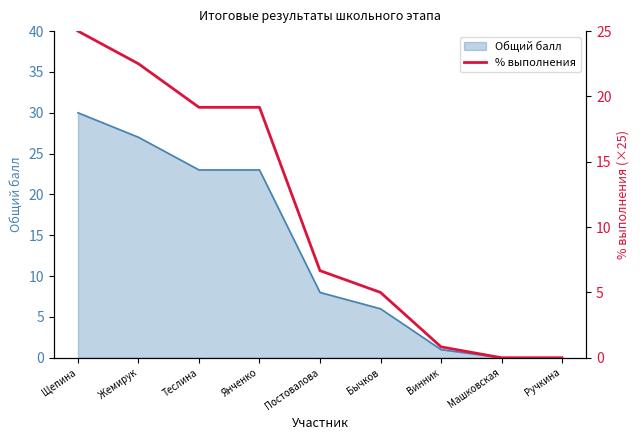

List the labels in order of value, largest first.

Щепина, Жемирук, Теслина, Янченко, Постовалова, Бычков, Винник, Машковская, Ручкина